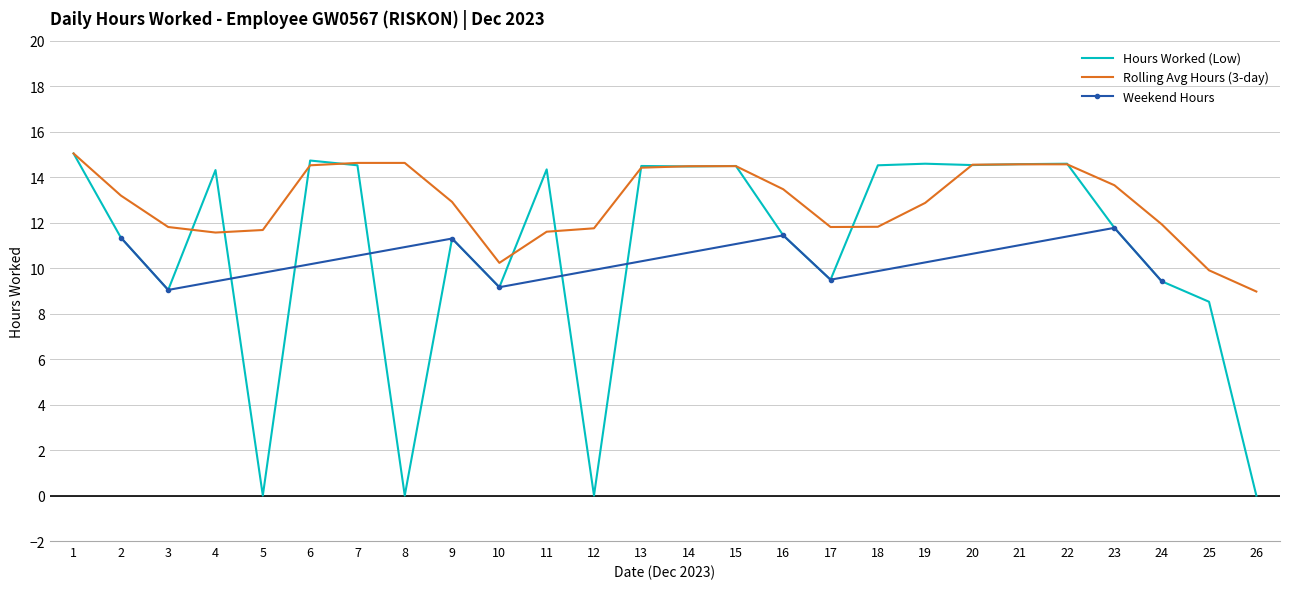

Reading right to left, list all the values displayed in this chart.

26=0.0	25=8.5	24=9.4	23=11.8	22=14.6	21=14.6	20=14.5	19=14.6	18=14.5	17=9.5	16=11.4	15=14.5	14=14.5	13=14.5	12=0.0	11=14.3	10=9.2	9=11.3	8=0.0	7=14.5	6=14.7	5=0.0	4=14.3	3=9.0	2=11.3	1=15.0